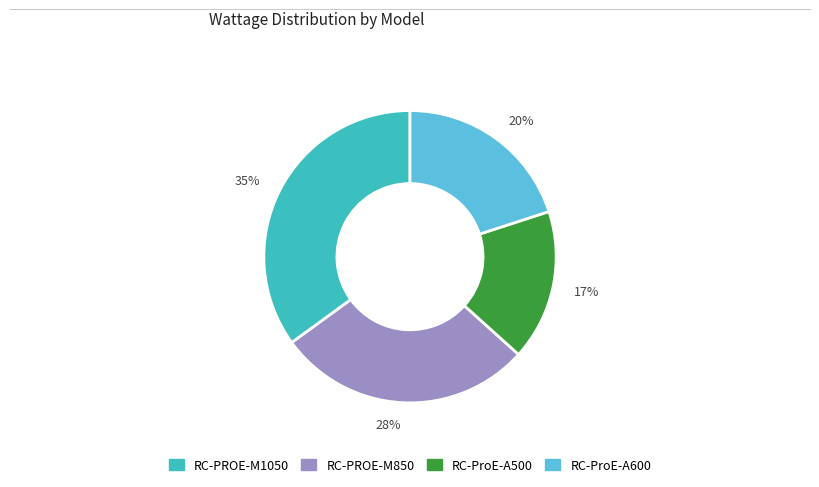

To the nearest percent, what portion does 35% represent?

35%